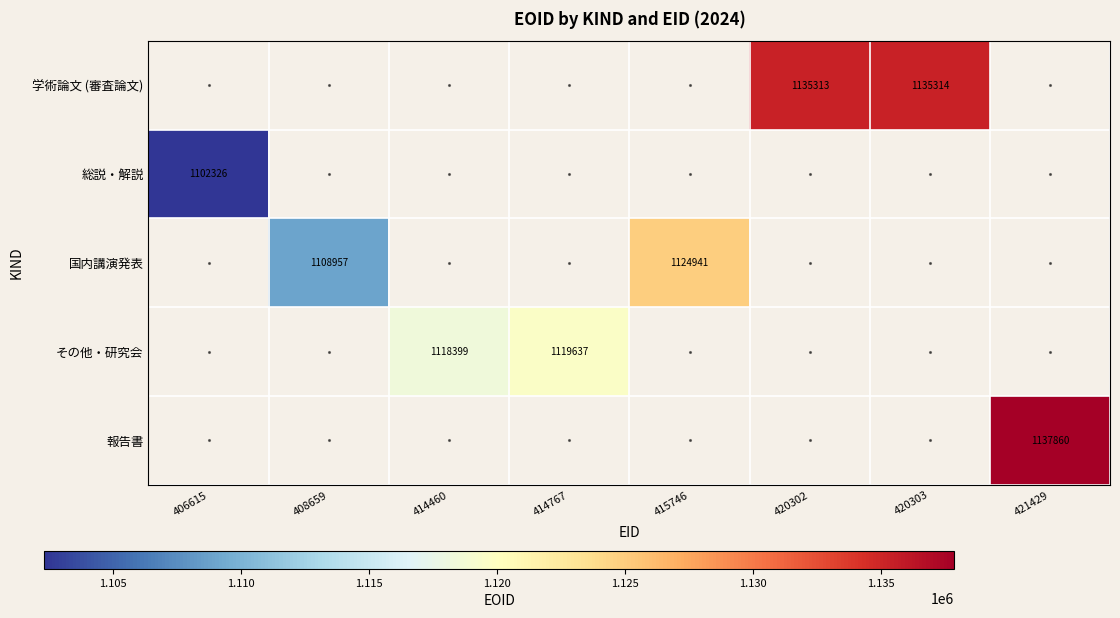

Which label corresponds to the largest value in the chart?

421429